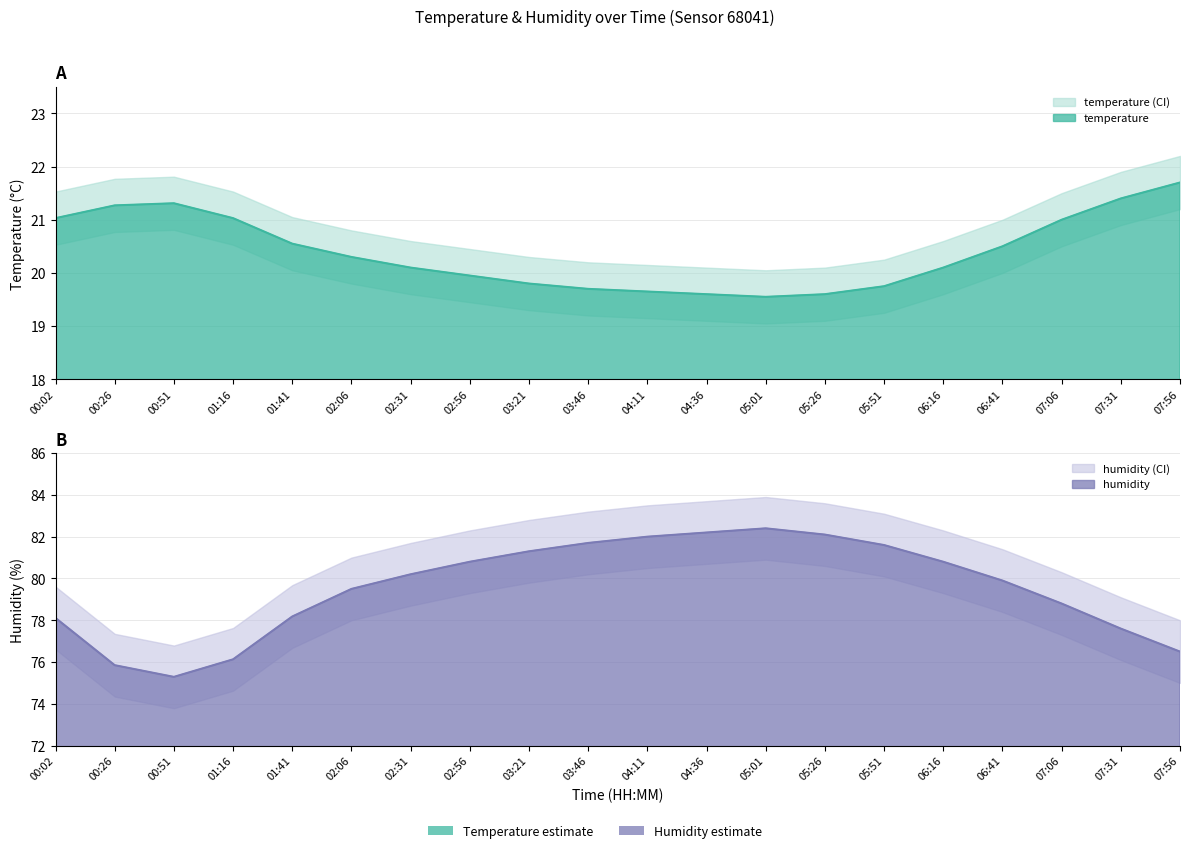

List the labels in order of humidity value, smallest first.

00:51, 00:26, 01:16, 07:56, 07:31, 00:02, 01:41, 07:06, 02:06, 06:41, 02:31, 02:56, 06:16, 03:21, 05:51, 03:46, 04:11, 05:26, 04:36, 05:01